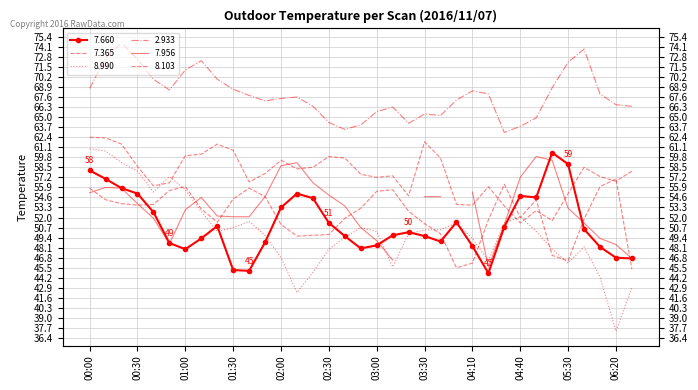

True or false: 7.365 has a value of 102.6 at 01:20.

False